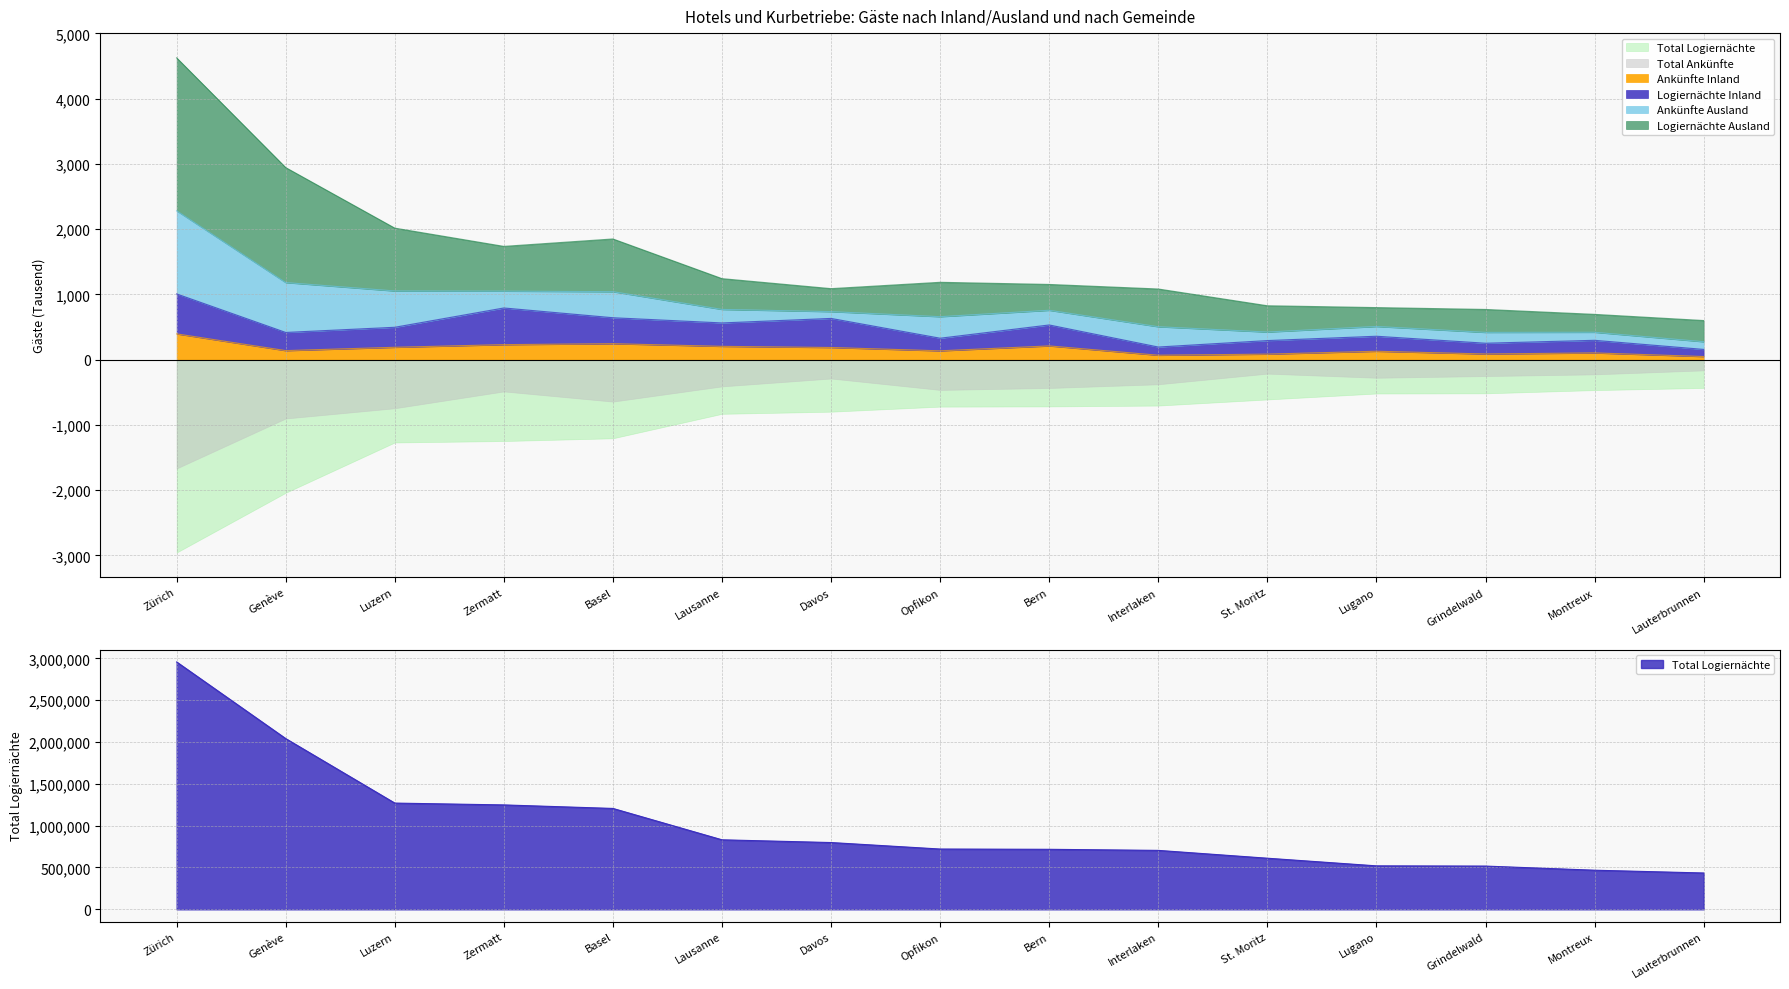

Which label corresponds to the smallest value in the chart?

Lauterbrunnen